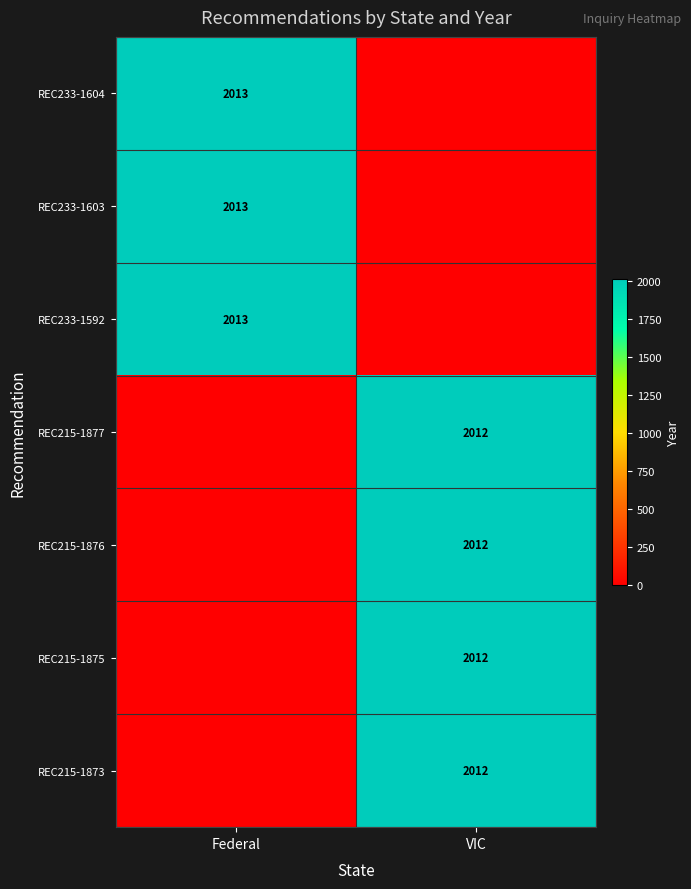

Is it true that REC233-1592 equals 2013 at Federal?

True